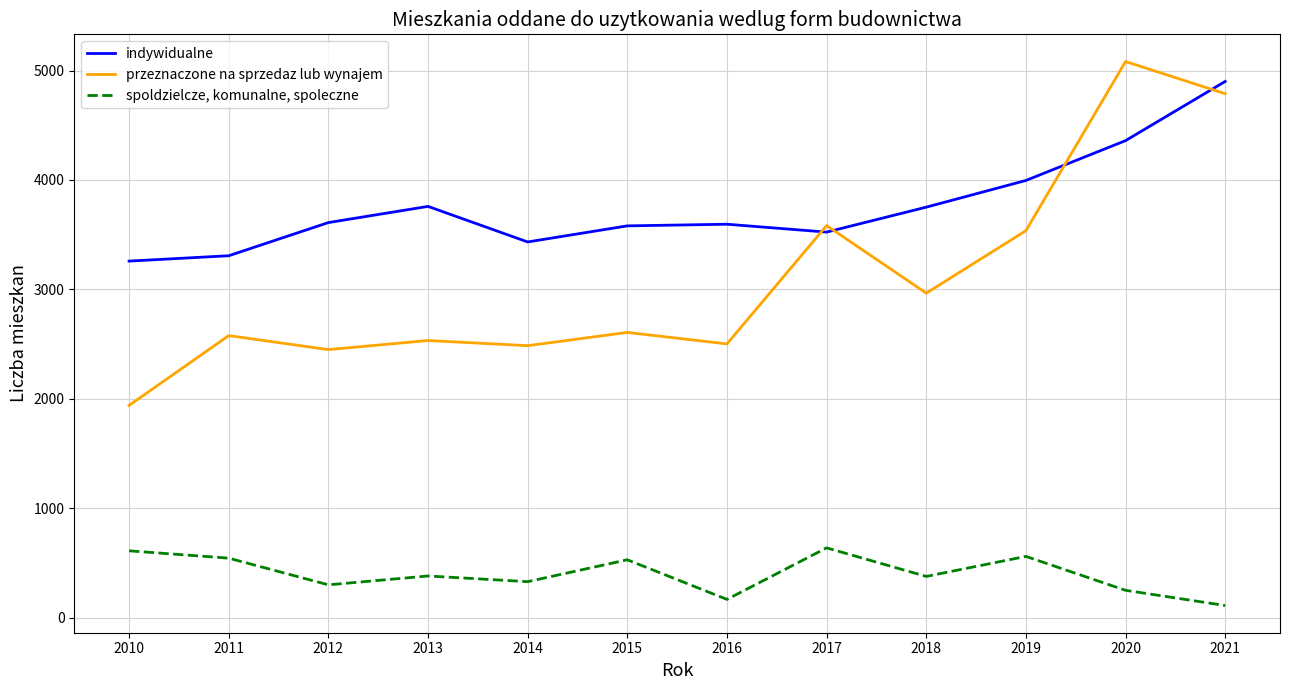

What is the difference between the spoldzielcze, komunalne, spoleczne values at 2016 and 2019?

393